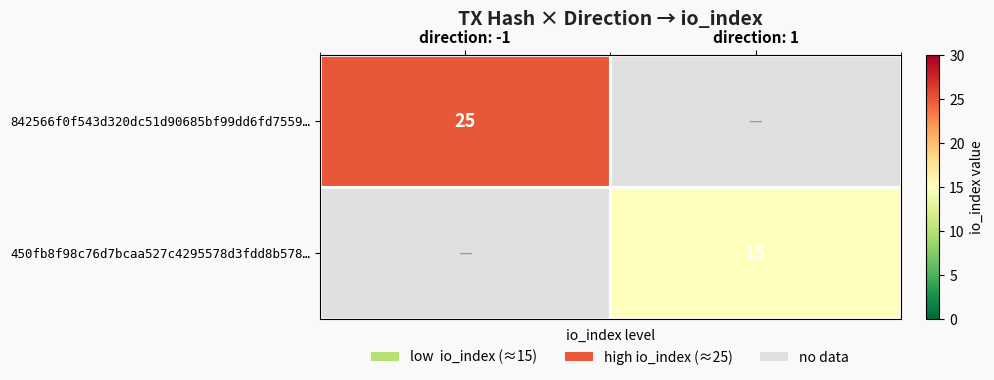

The value of 450fb8f98c76d7bcaa527c4295578d3fdd8b578… at direction: 1 is 25. True or false?

False